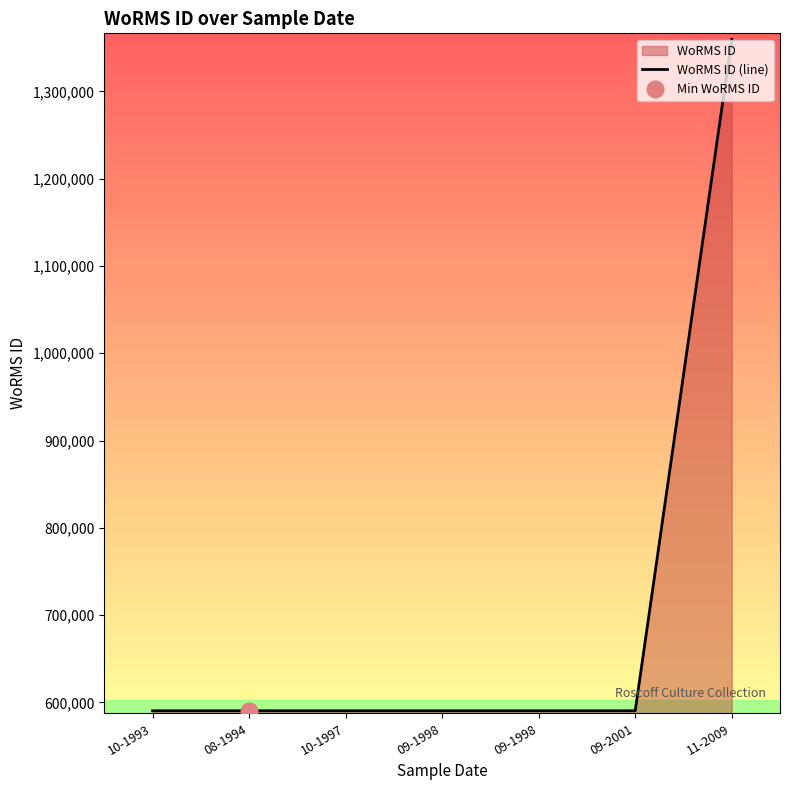

Does the chart have visible grid lines?

No